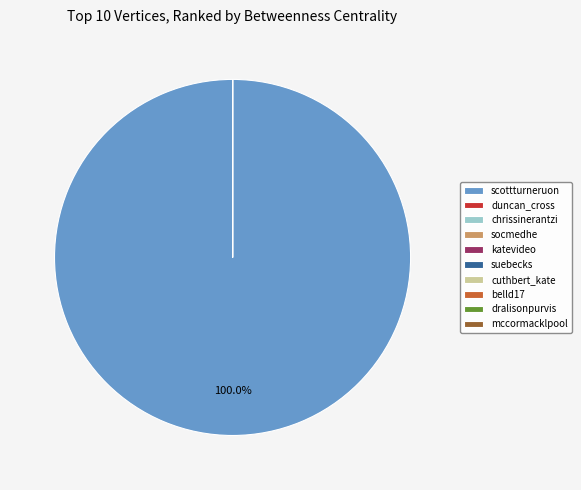

Count the number of slices in the pie.

10